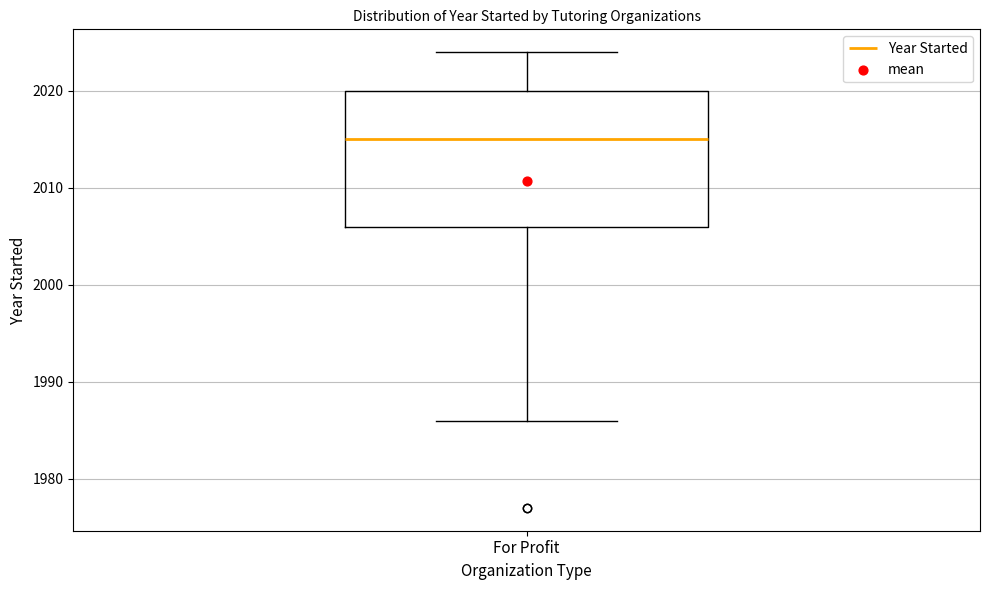

Where is the upper edge of the box for For Profit on the y-axis? The values are not printed on the chart, so give them approximately, as read against the axis.

2020